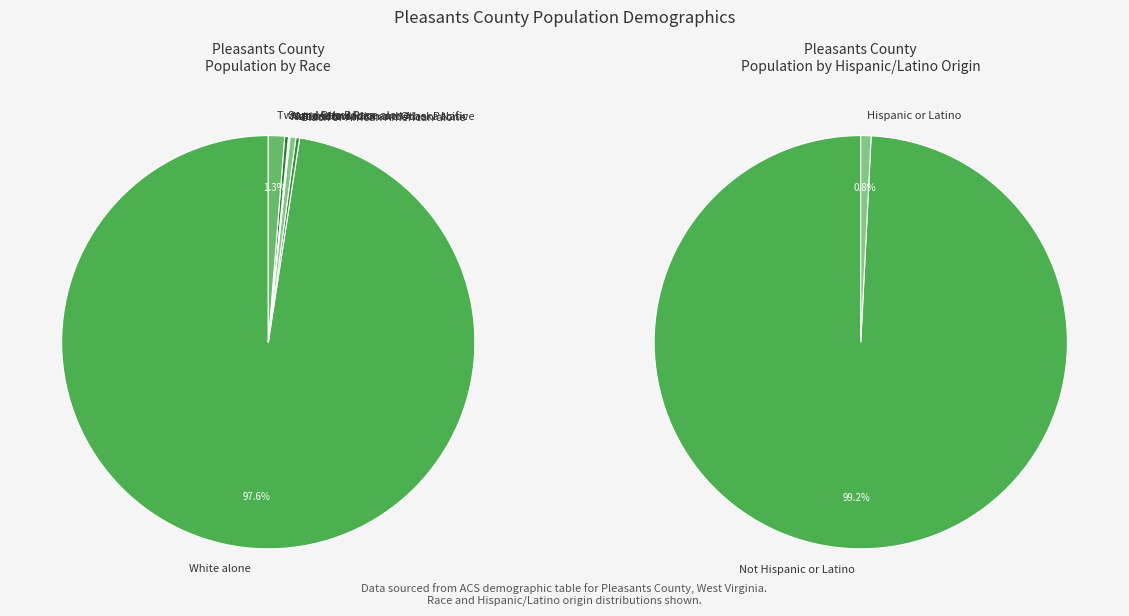

Do Black or African American alone and Asian alone together represent more than half of the pie?

No